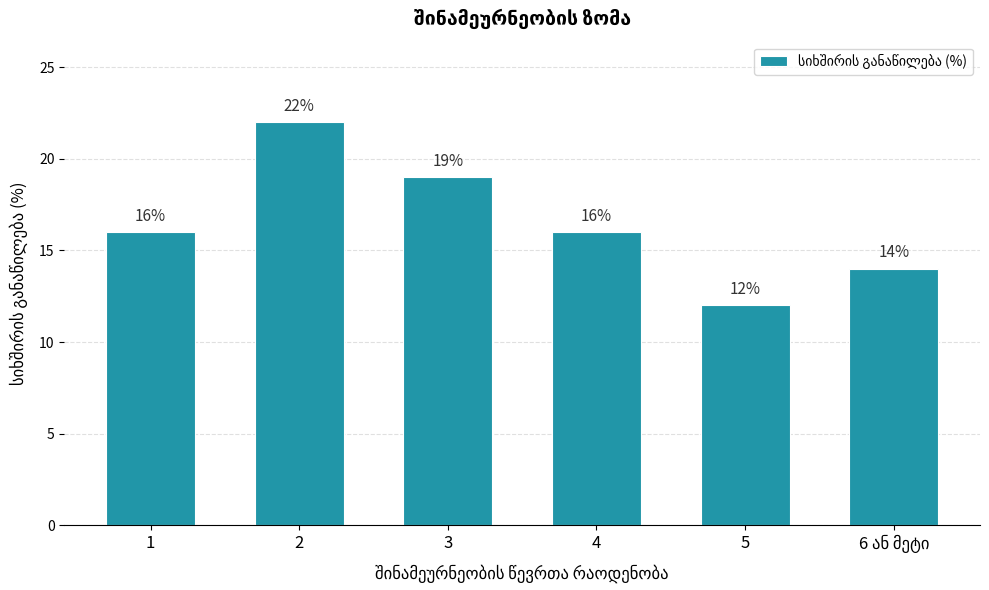

Which category has the highest value across all series?

2